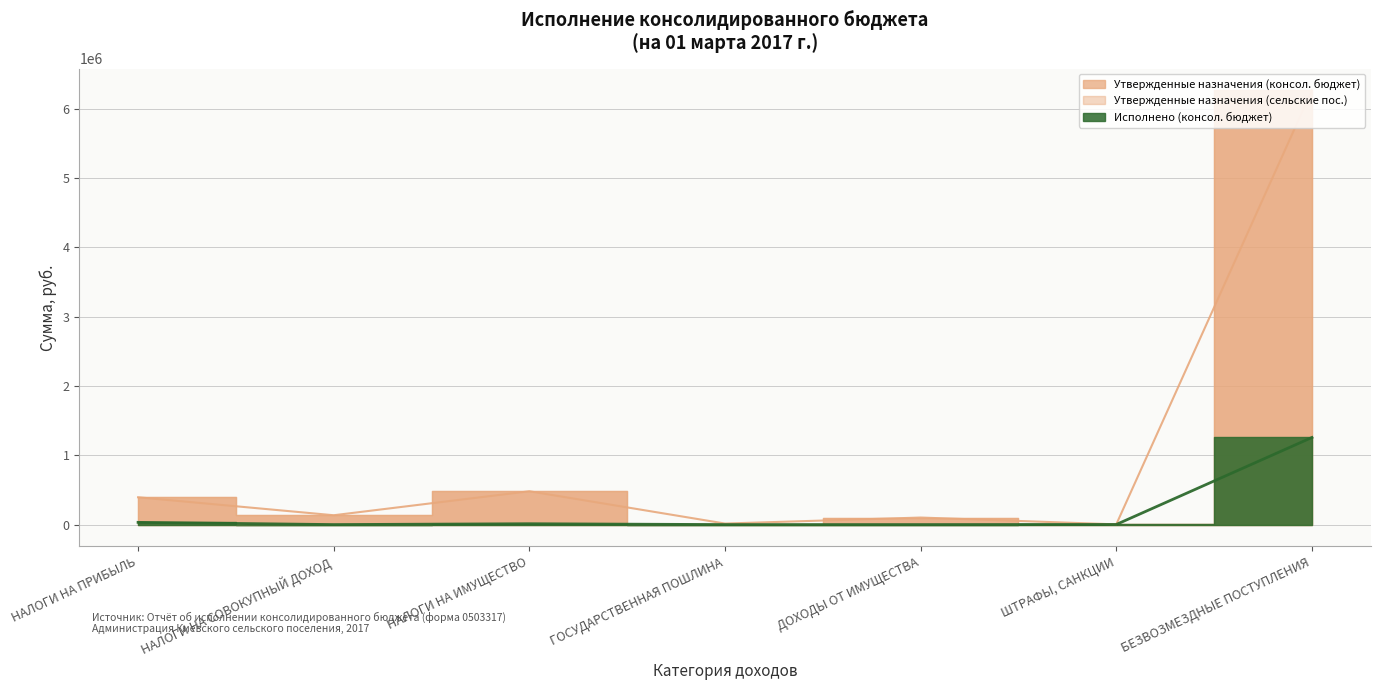

Rank the categories by Утвержденные назначения (сельские пос.) value from highest to lowest.

БЕЗВОЗМЕЗДНЫЕ ПОСТУПЛЕНИЯ, НАЛОГИ НА ПРИБЫЛЬ, НАЛОГИ НА ИМУЩЕСТВО, ШТРАФЫ, САНКЦИИ, НАЛОГИ НА СОВОКУПНЫЙ ДОХОД, ГОСУДАРСТВЕННАЯ ПОШЛИНА, ДОХОДЫ ОТ ИМУЩЕСТВА